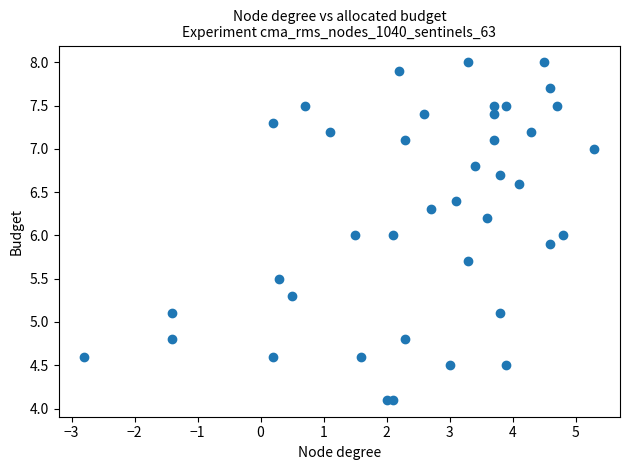

What is the range of Y values (max minus min)?

3.9